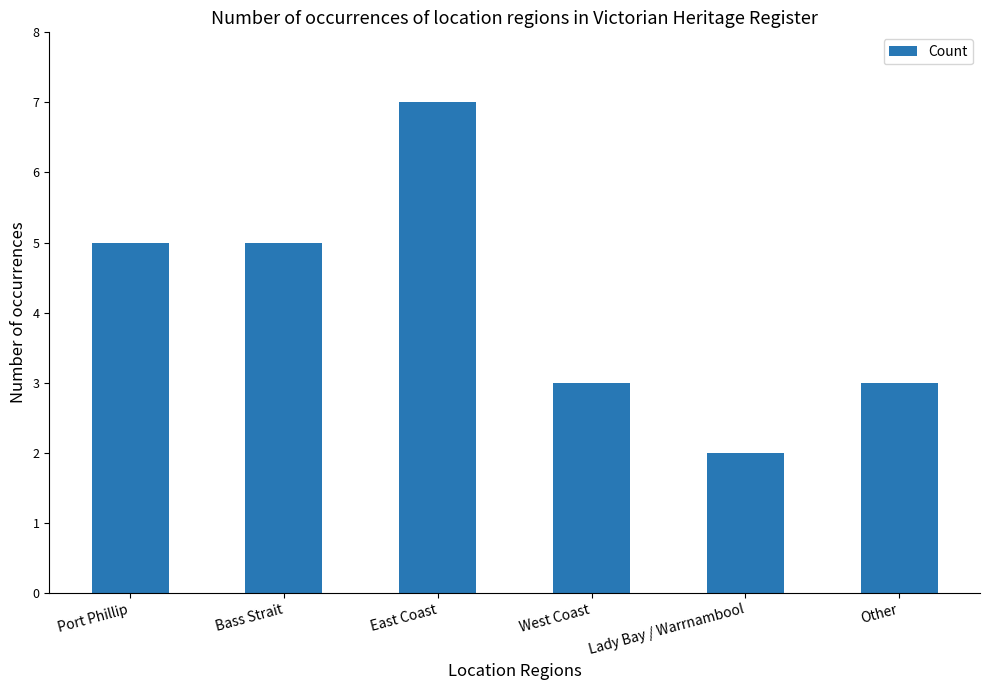

What is the greatest value displayed?

7